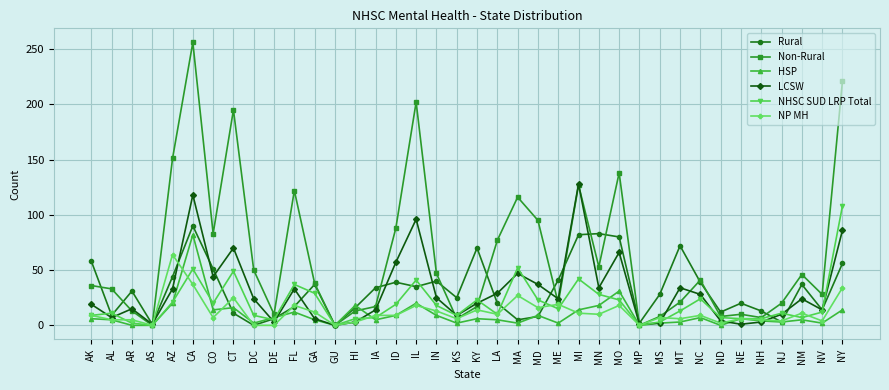

What is the difference between the maximum and minimum values in the HSP series?

82